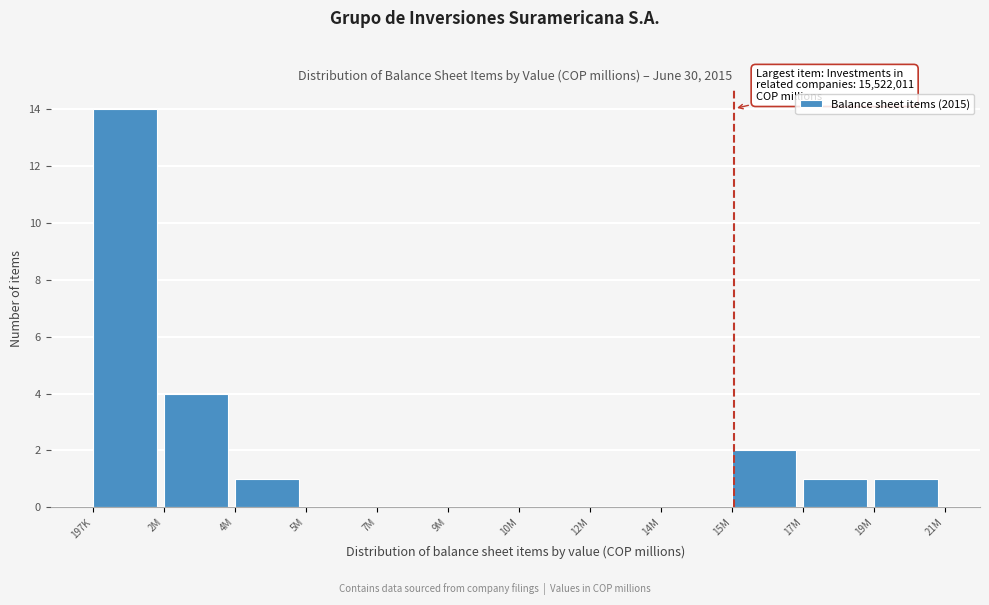

What is the change in value from 2M to 7M?

-4